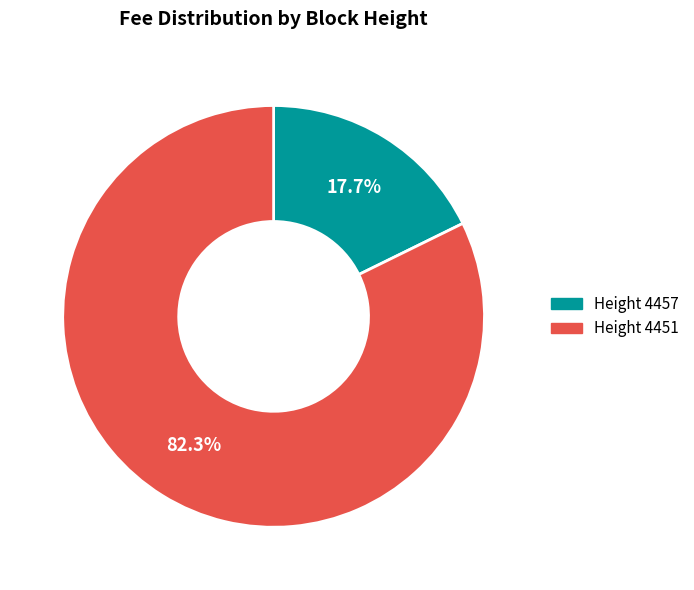

Rank the categories by value from highest to lowest.

4451, 4457